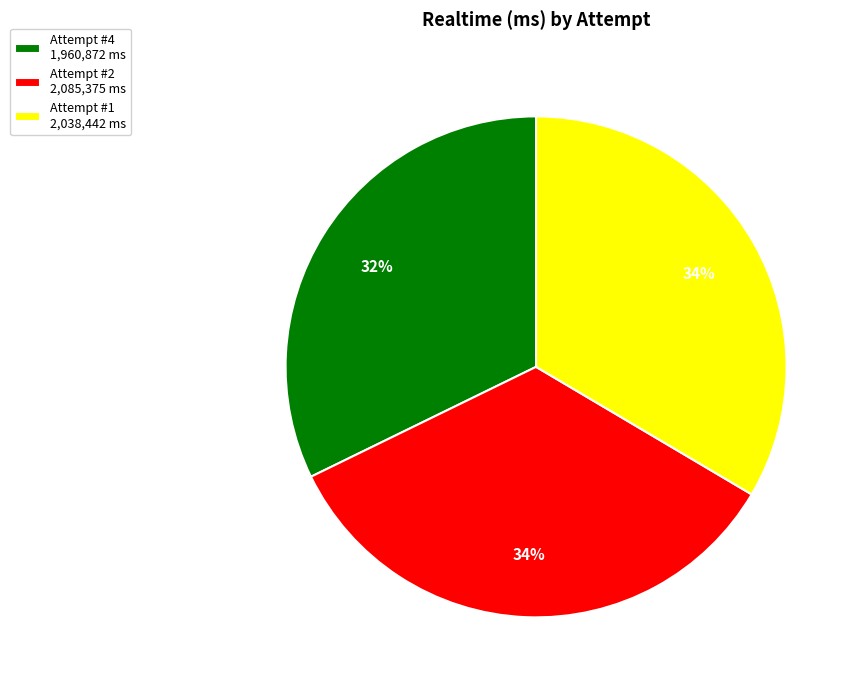

What is the smallest slice in the pie chart?

Attempt #4